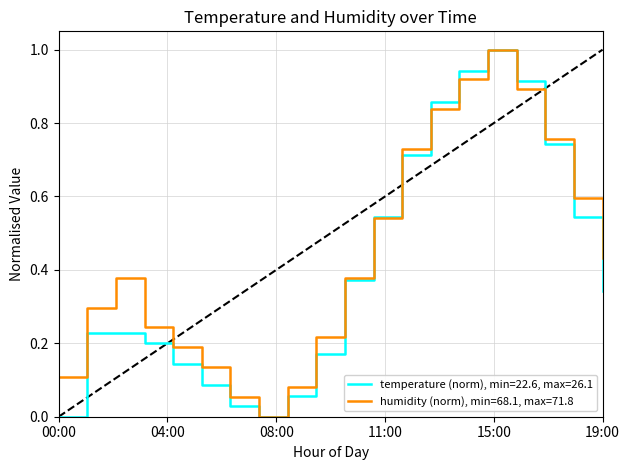

List the series in order of their overall mean, lowest first.

temperature (norm), min=22.6, max=26.1, humidity (norm), min=68.1, max=71.8